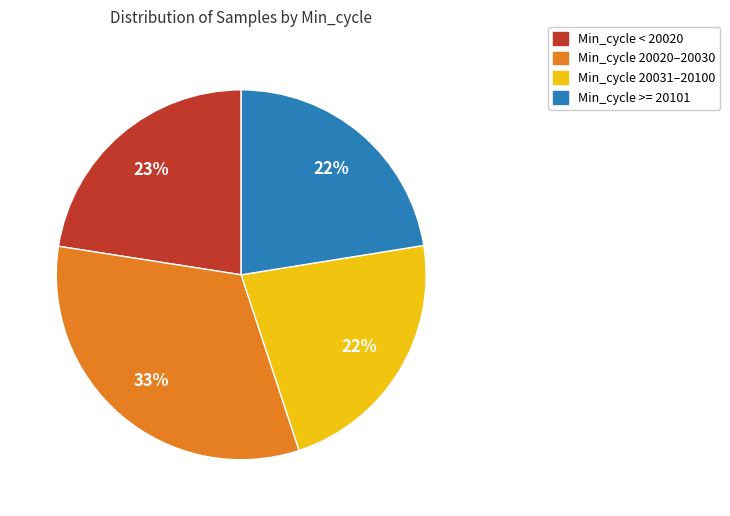

Is there any slice that represents more than half of the pie?

No